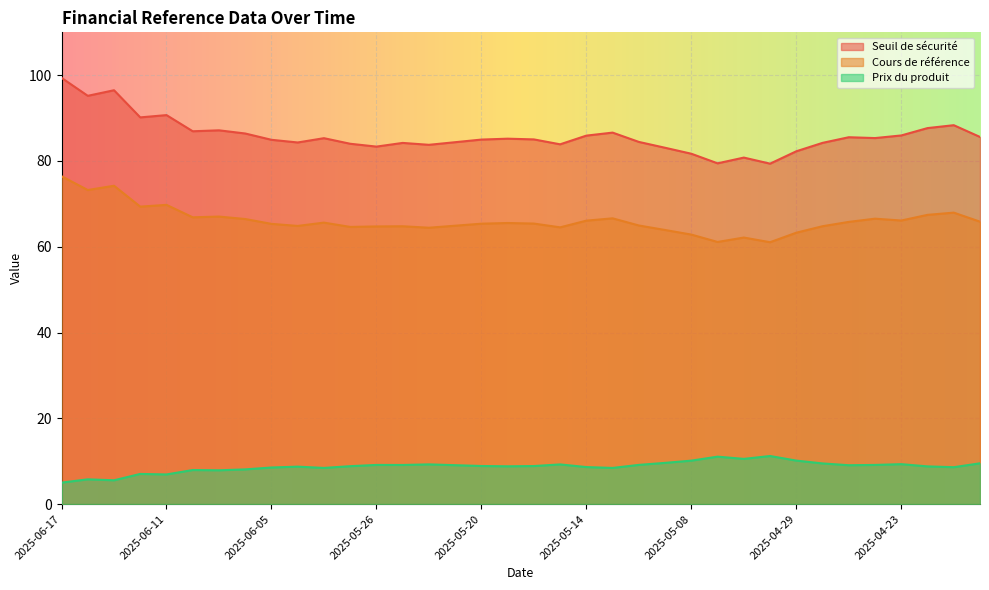

How many values in the Seuil de sécurité series are below 85?

17